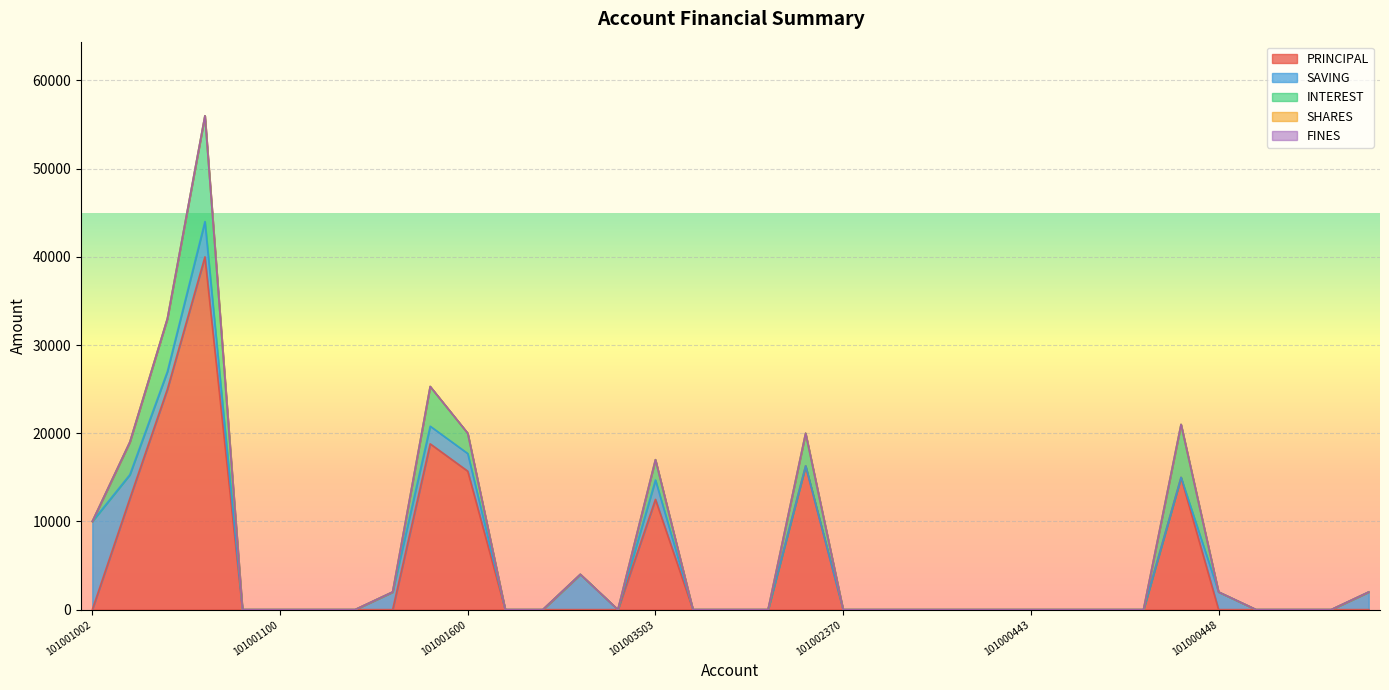

How many categories are shown in the chart?

35